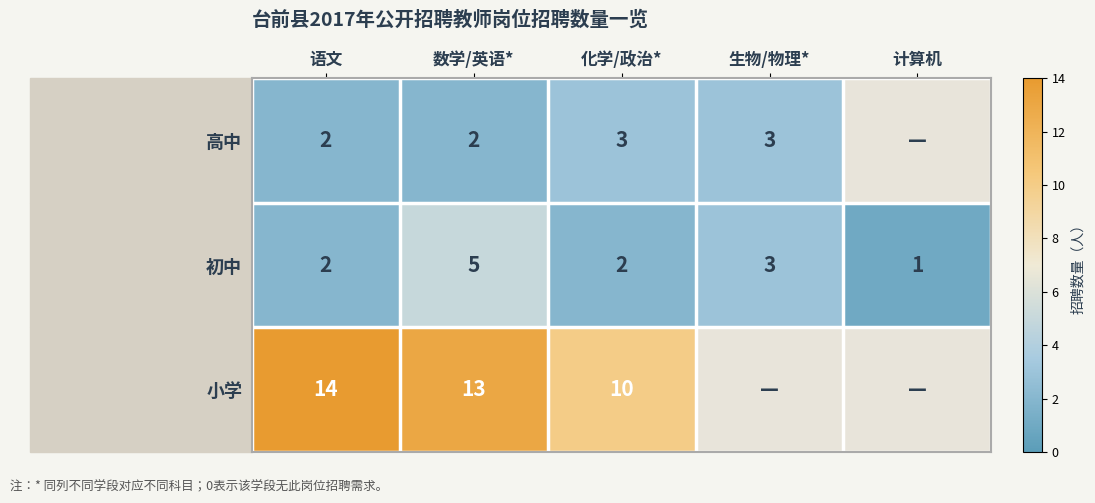

The value of 小学 at 化学/政治* is 10. True or false?

True